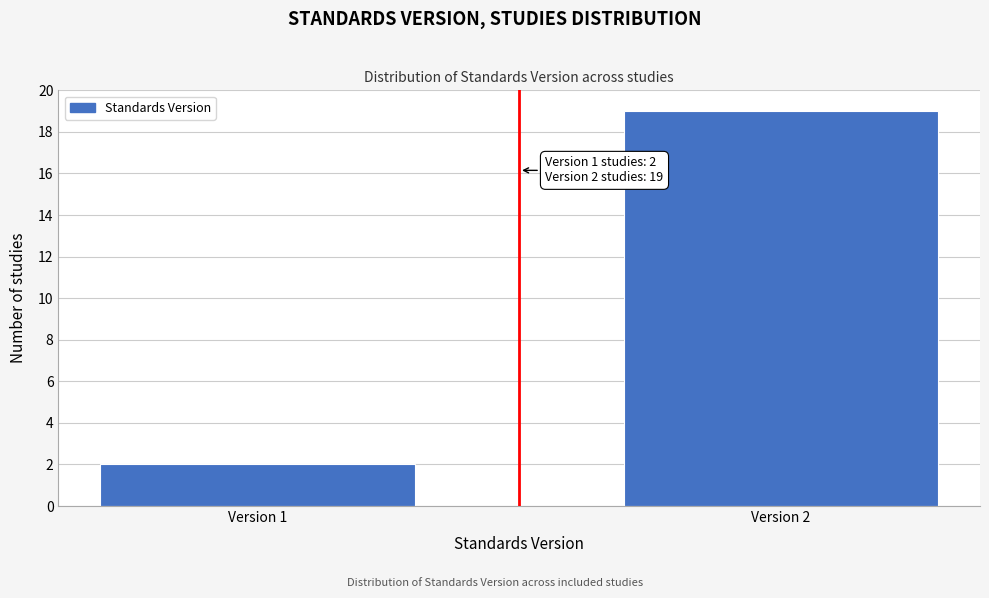

Reading left to right, what are all the values shown in this chart?

Version 1=2	Version 2=19